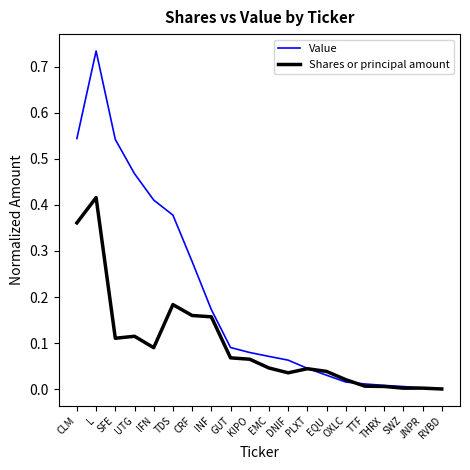

True or false: Shares or principal amount has a value of 0.0 at JNPR.

True